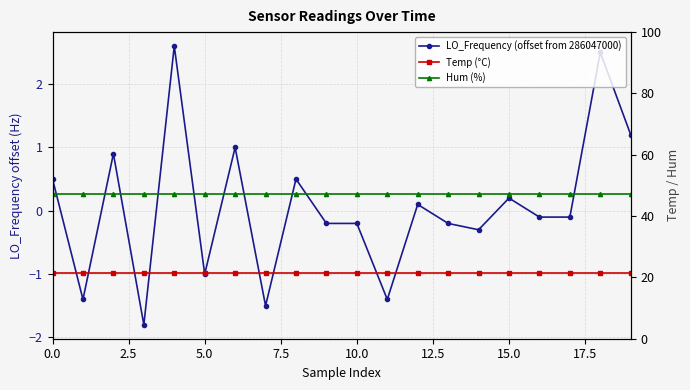

What are all the series names shown in the legend?

LO_Frequency (offset from 286047000), Temp (°C), Hum (%)